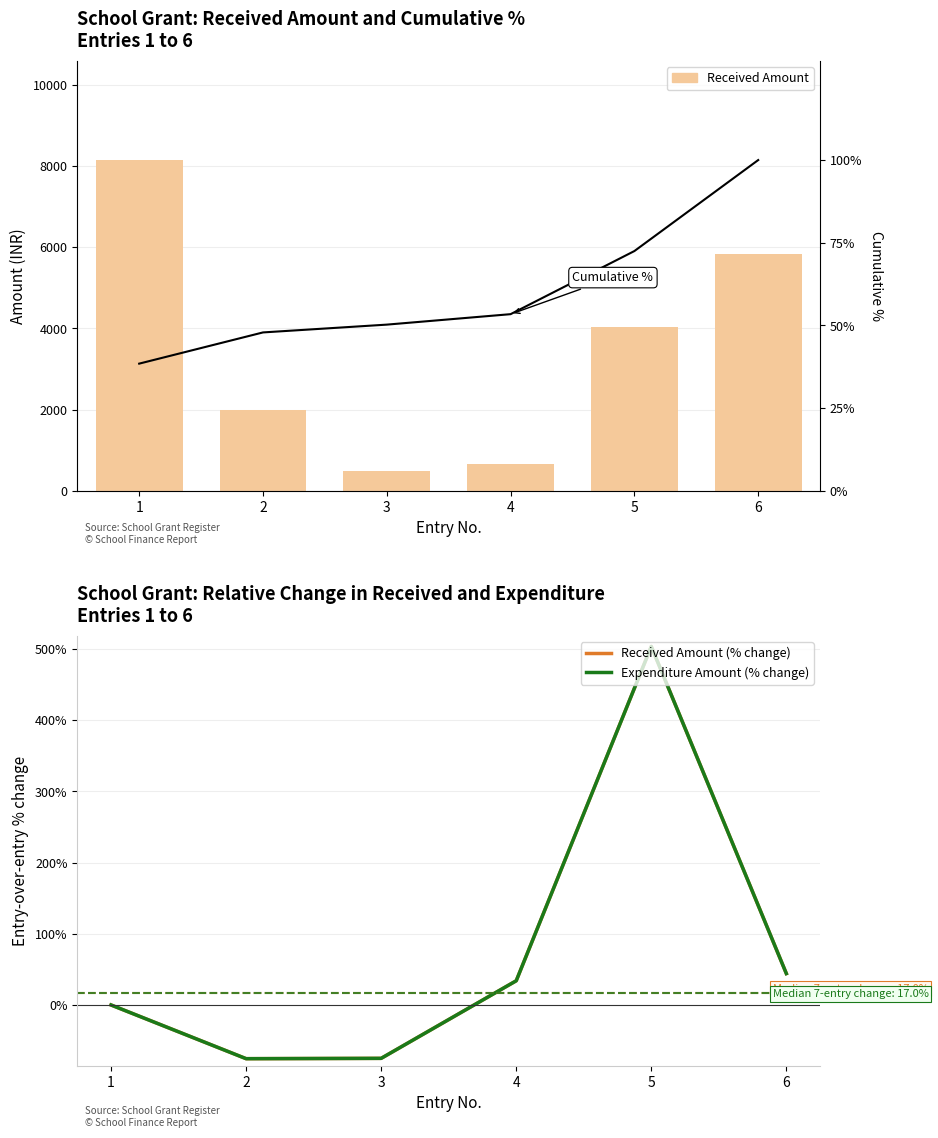

At which category is the sum across all series the highest?

1